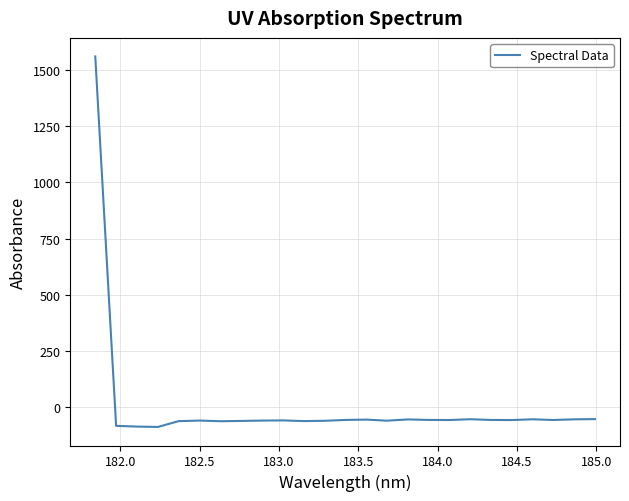

How many distinct data groups are displayed?

1